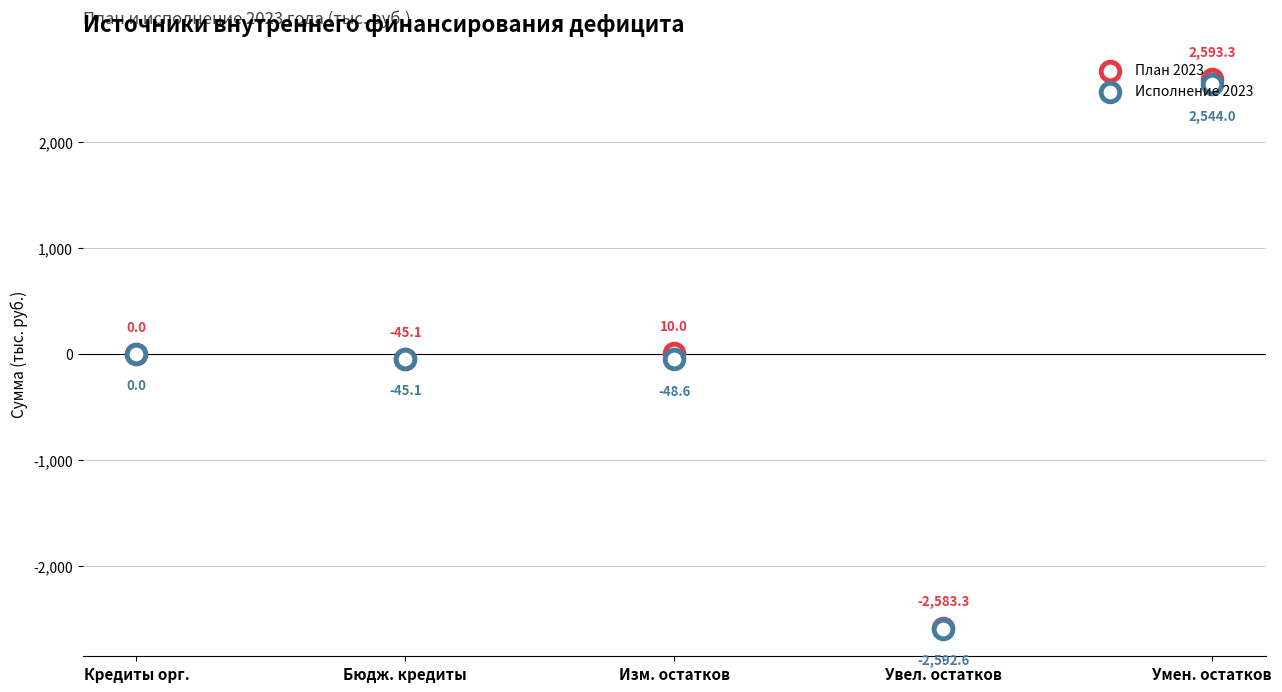

Is the value of План 2023 at Бюдж. кредиты greater than the value of Исполнение 2023 at Кредиты орг.?

No